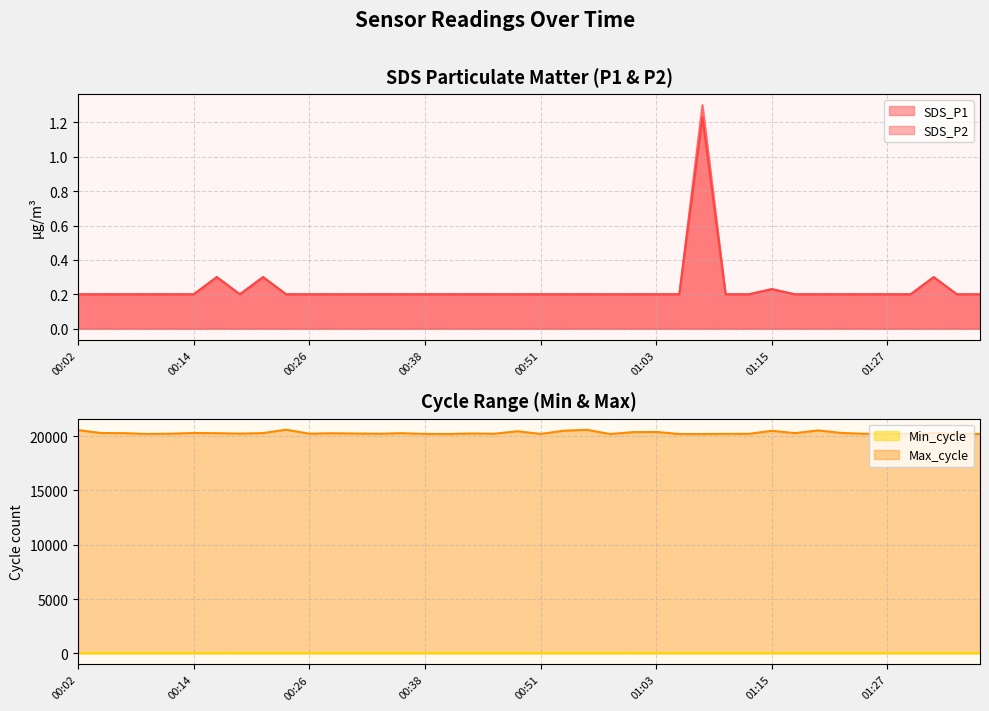

True or false: SDS_P1 has more than 2 points higher than both neighbors.

True